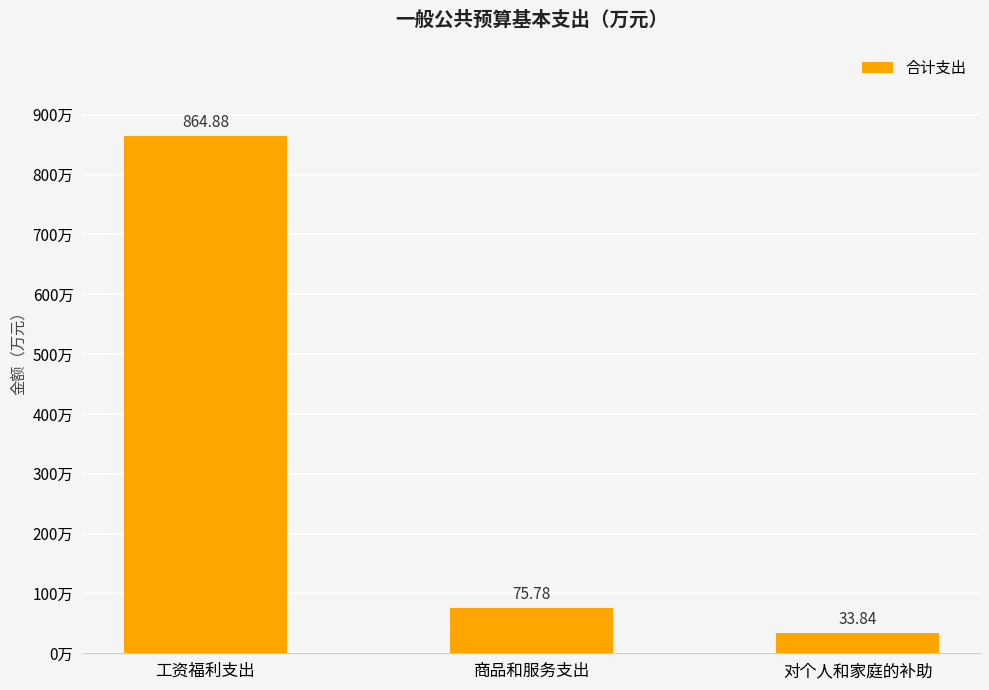

Count the number of data series in this chart.

1